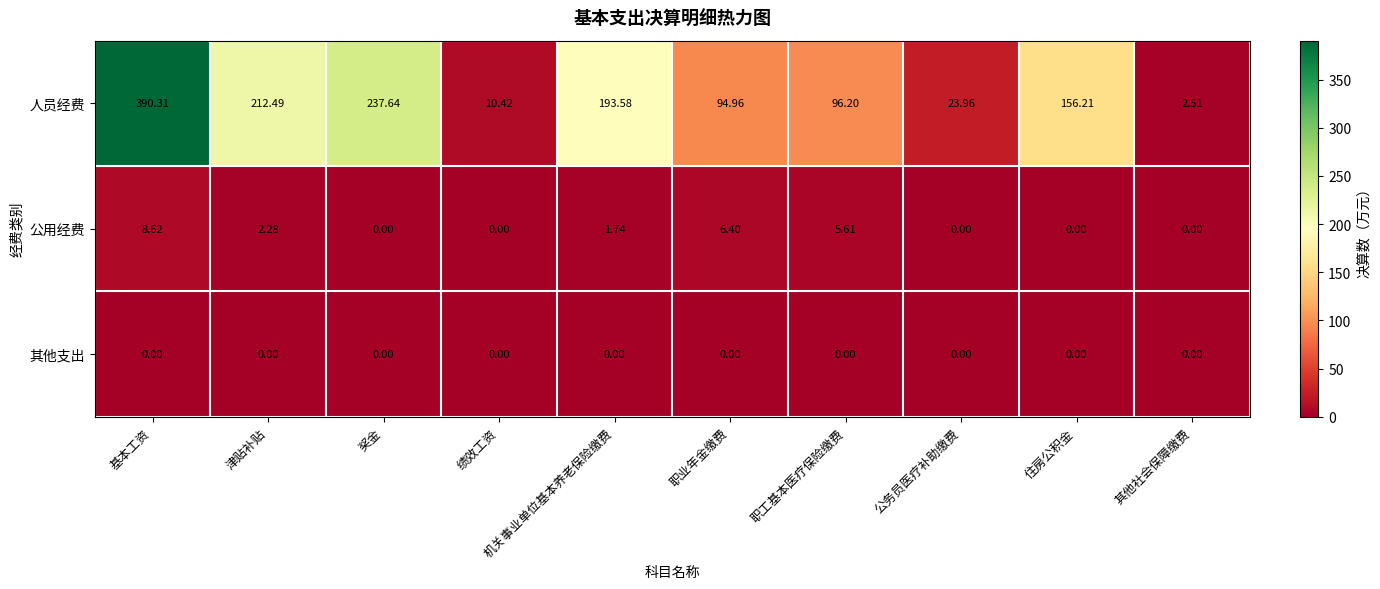

Which series has the largest range (max minus min)?

人员经费